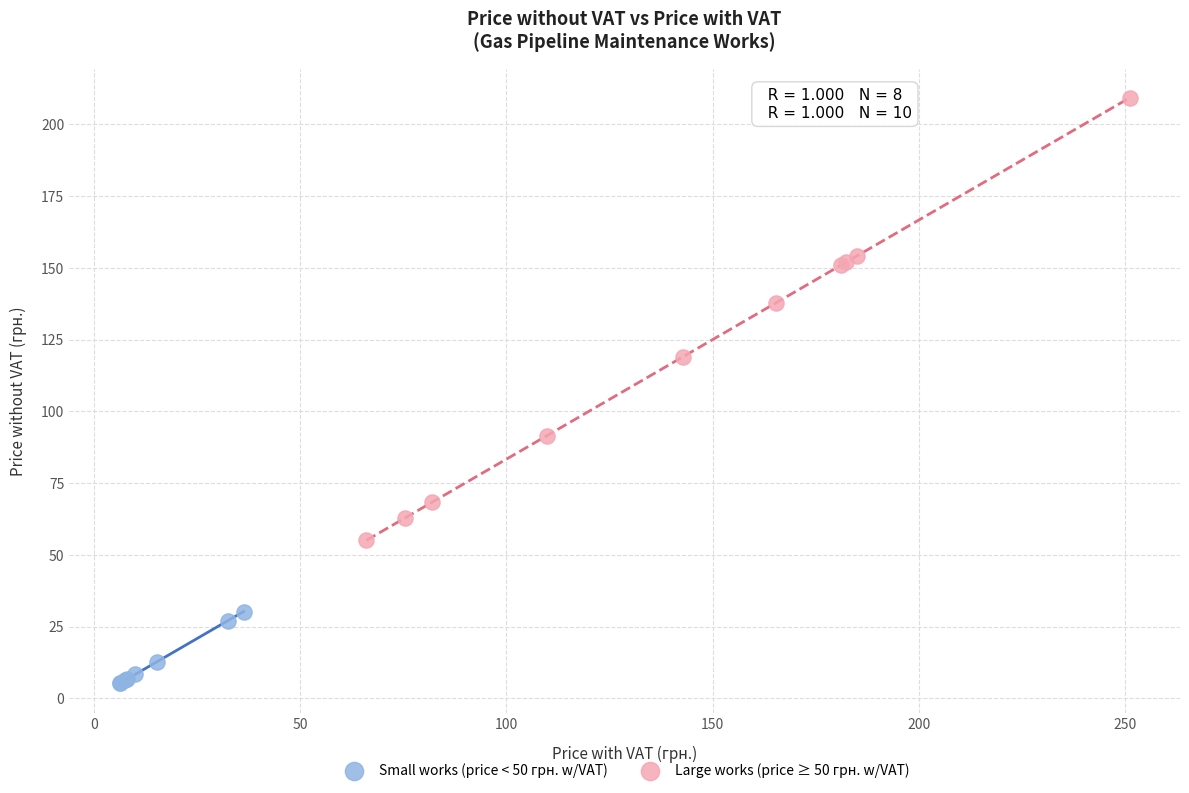

Which series has the widest spread of Y values?

Large works (price ≥ 50 грн. w/VAT)